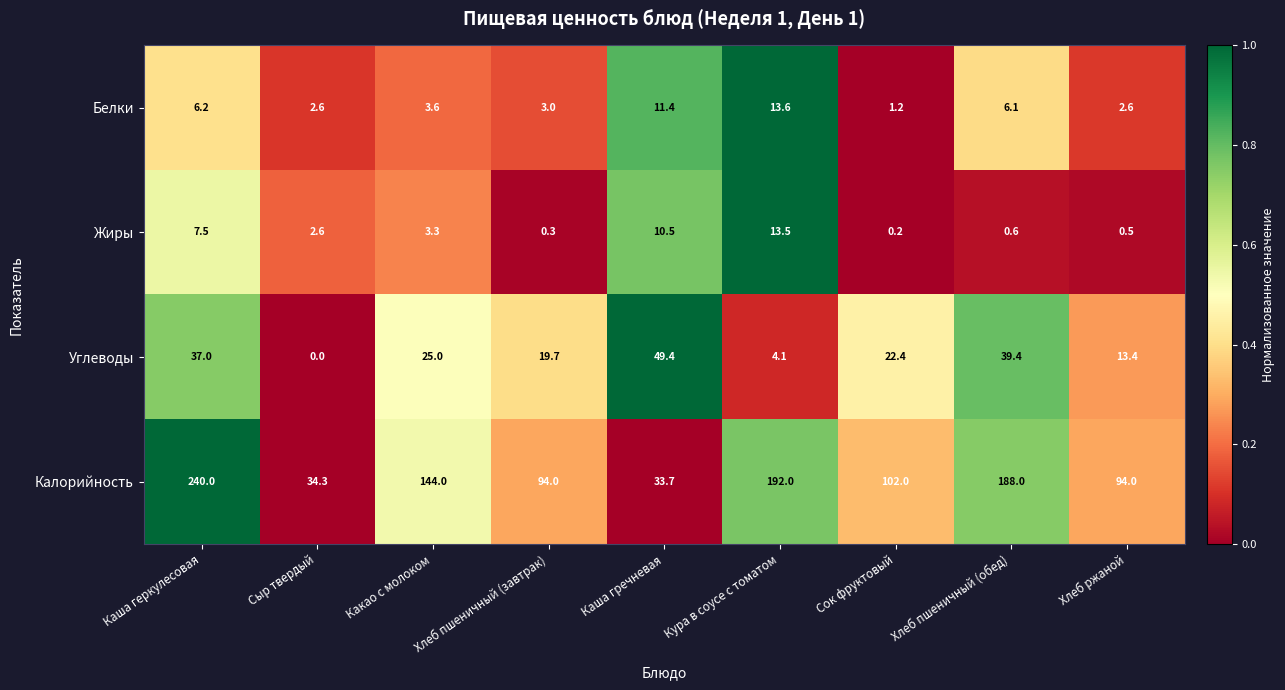

How many categories are shown in the chart?

9